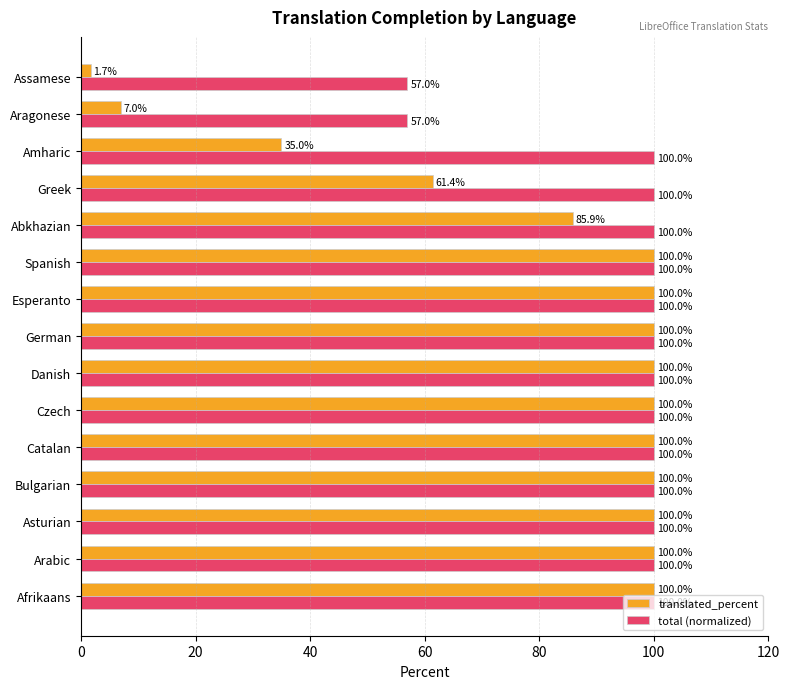

What is the lowest value of the translated_percent series?

1.7